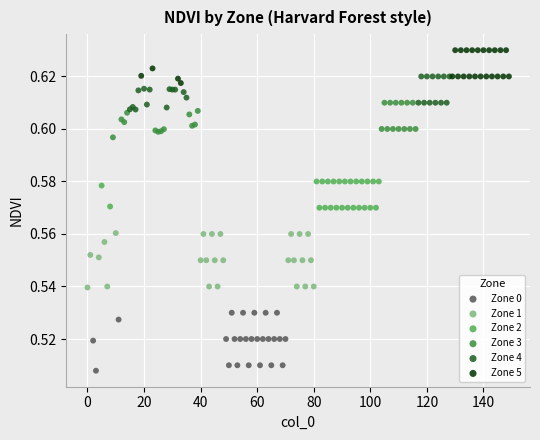

What are all the series names shown in the legend?

Zone 0, Zone 1, Zone 2, Zone 3, Zone 4, Zone 5